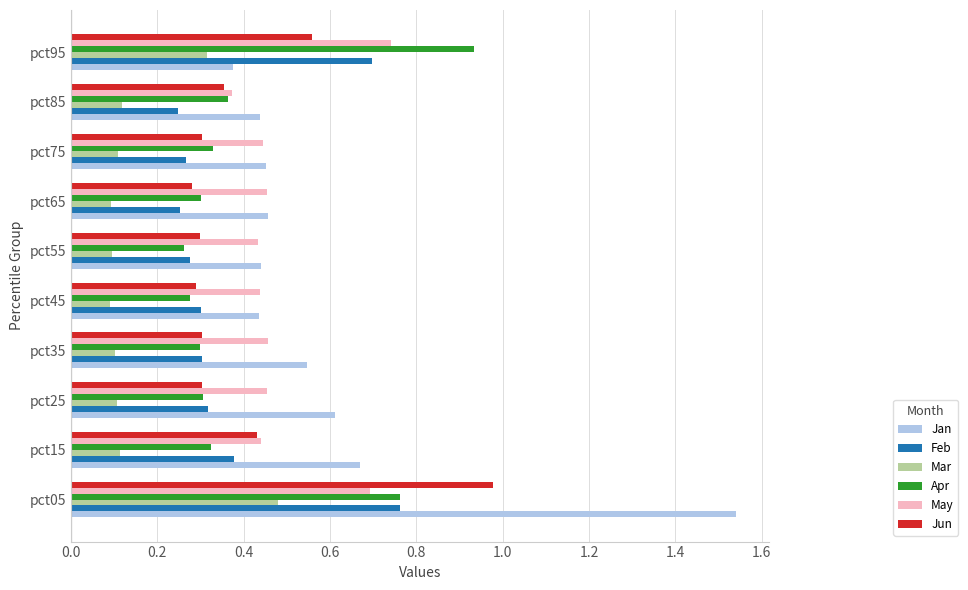

At which label is May closest to 0?

pct85